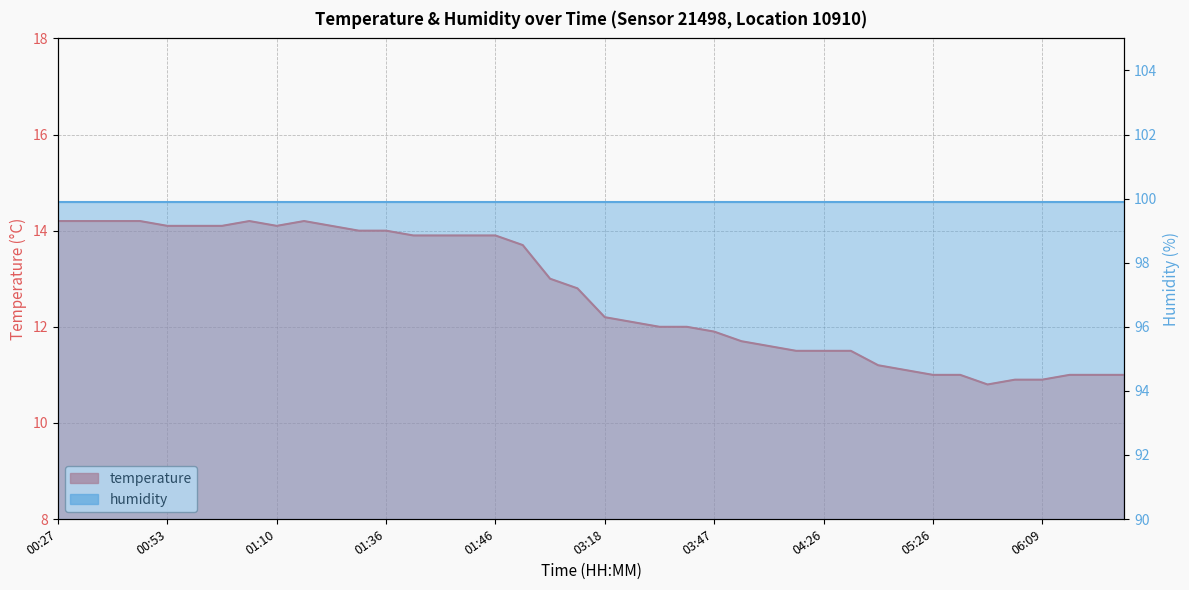

How many data points are less than 12?

16